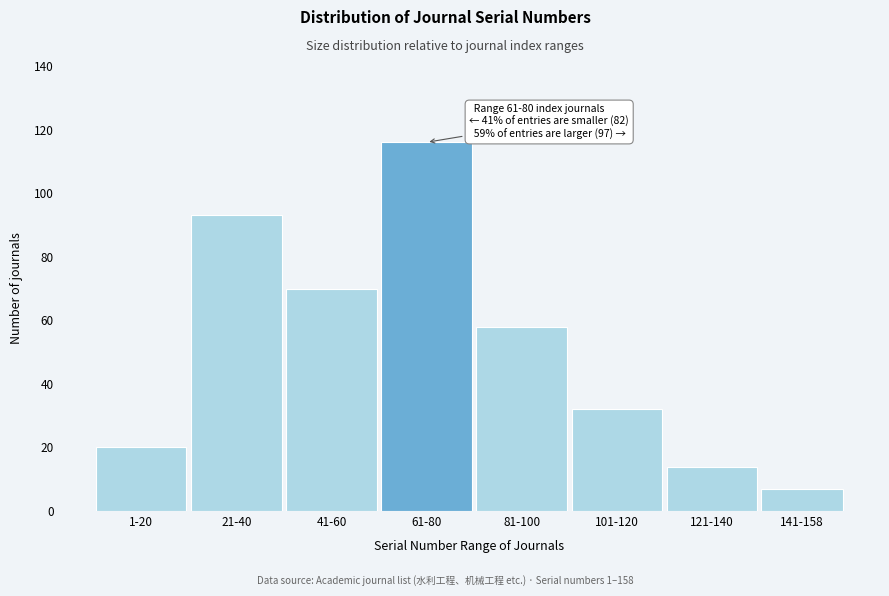

Reading left to right, what are all the values shown in this chart?

20	93	70	116	58	32	14	7